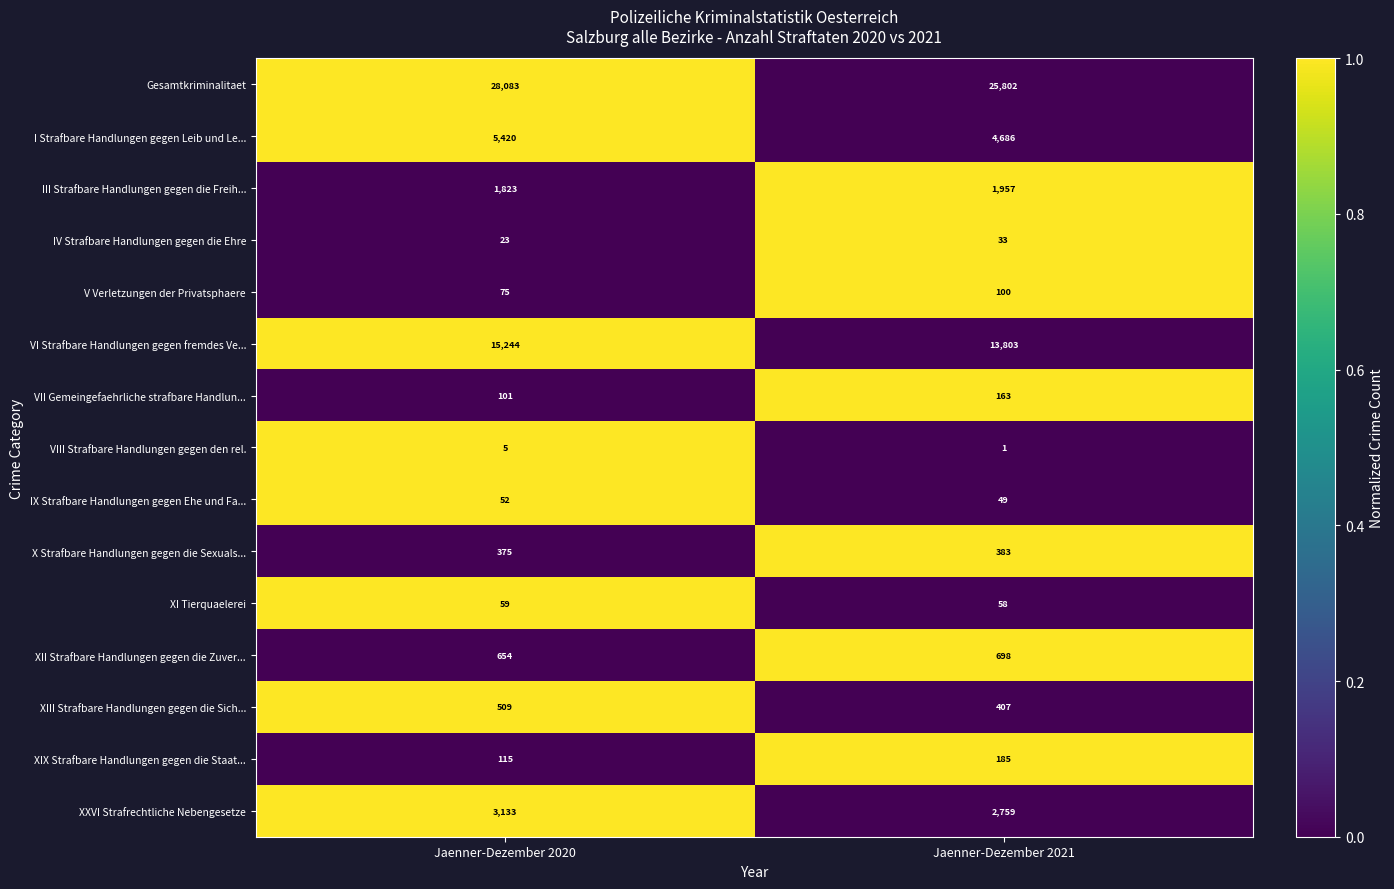

At which category is the sum across all series the highest?

Jaenner-Dezember 2020